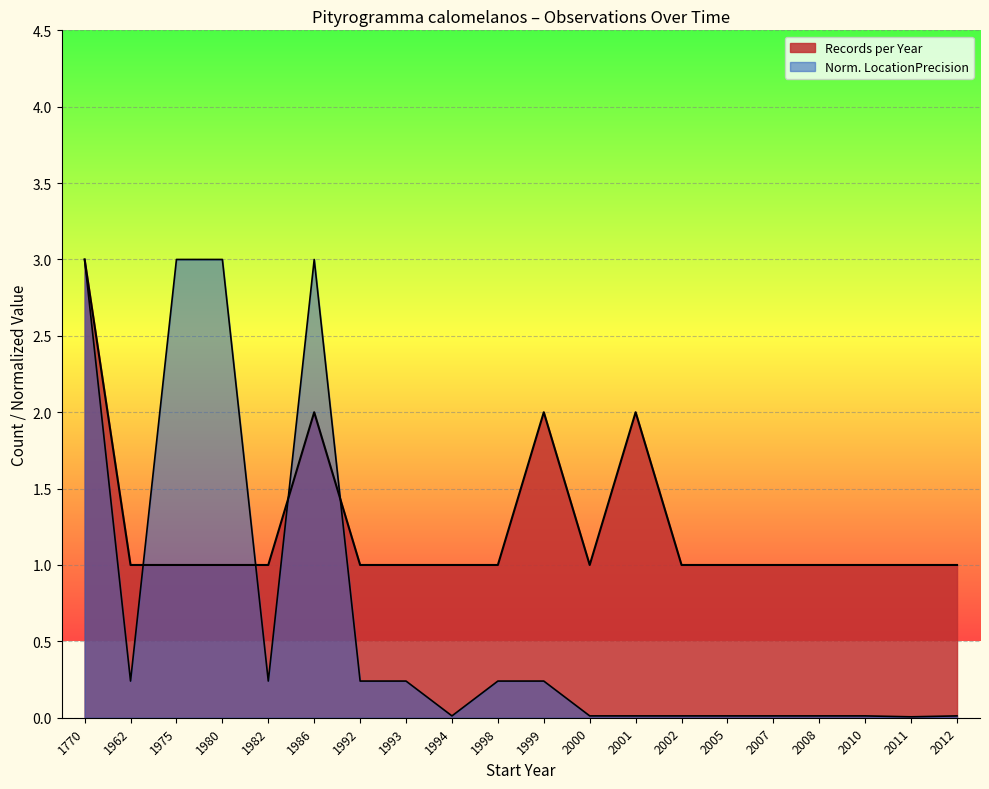

What is the average value?

1